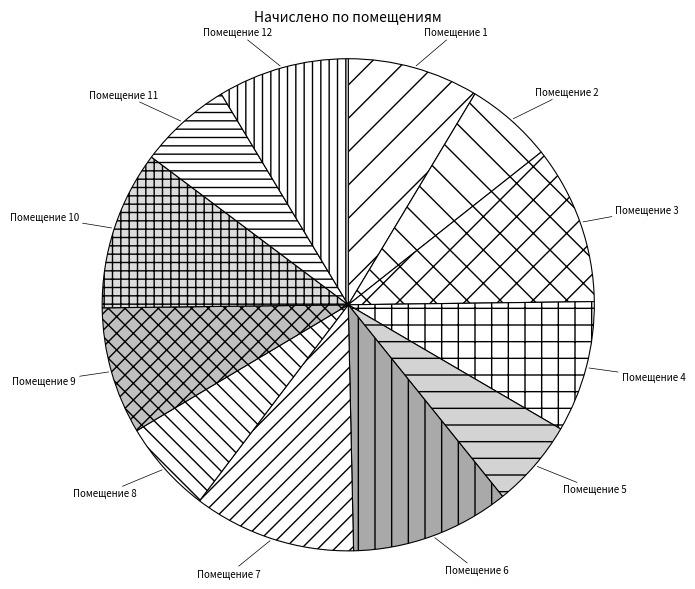

Is there a majority slice in this chart?

No